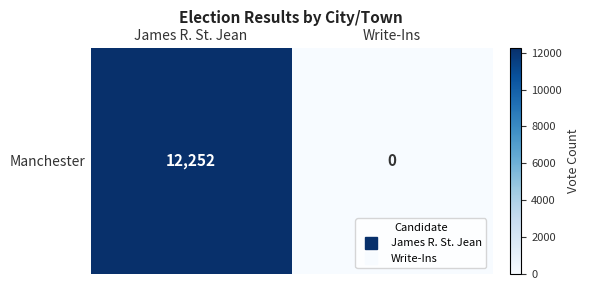

What is the maximum value shown in the chart?

12252